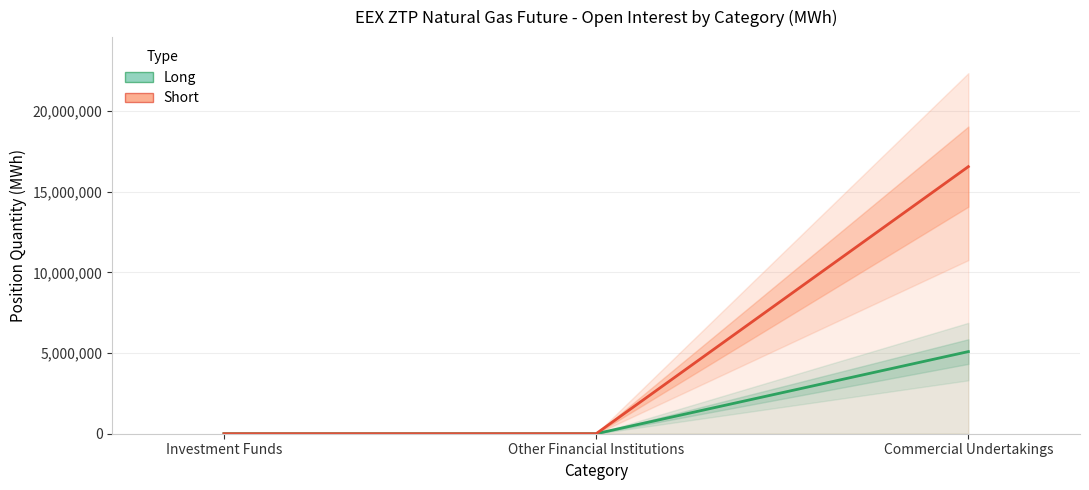

Reading left to right, extract all data points from this chart.

Long: Investment Funds=0	Other Financial Institutions=0	Commercial Undertakings=5093656
Short: Investment Funds=0	Other Financial Institutions=0	Commercial Undertakings=16564806